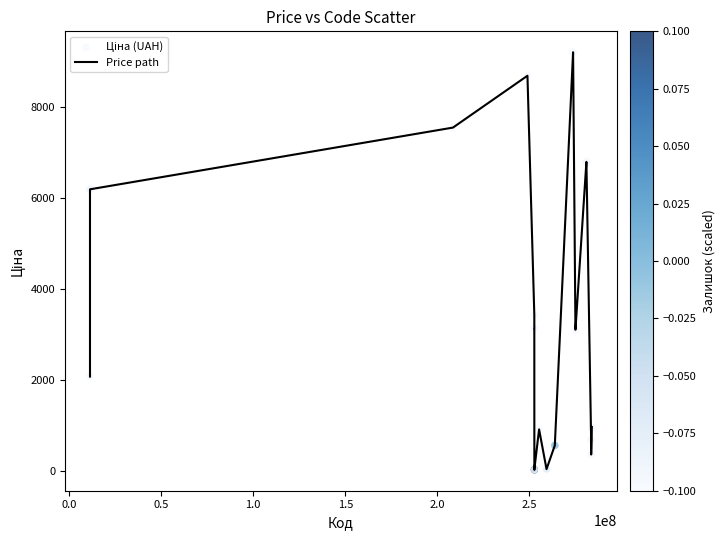

What is the difference between the maximum and minimum values?

9180.6